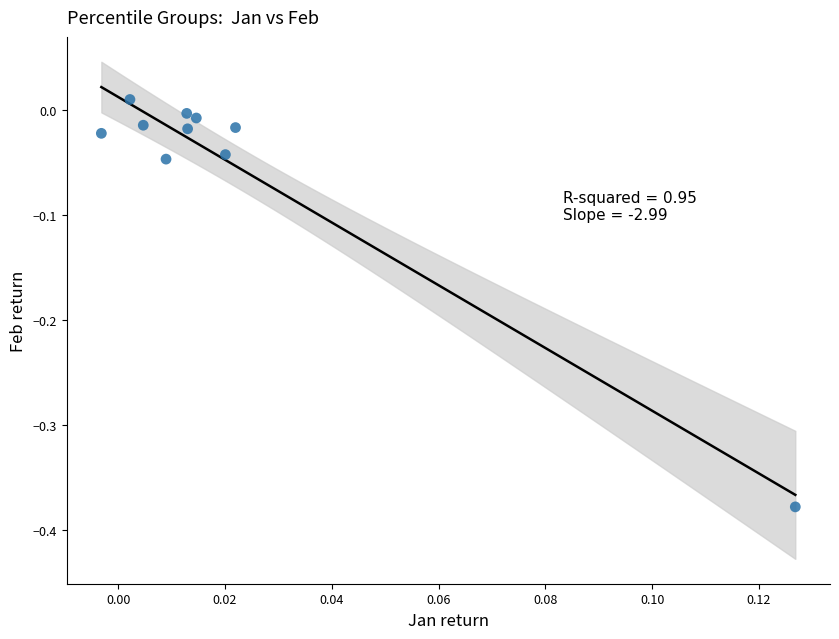

What is the range of Y values (max minus min)?

0.4